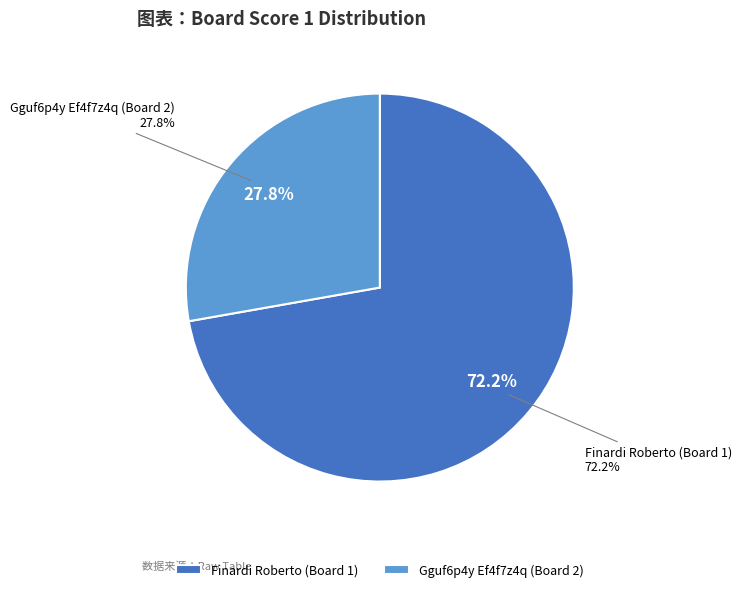

What percentage is the 2 slice, to the nearest percent?

28%